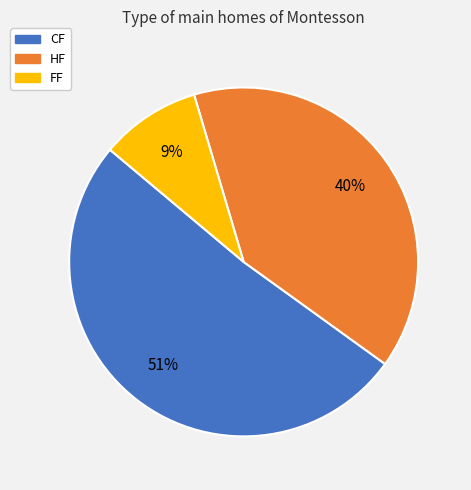

To the nearest percent, what is the difference between the largest and smallest slice percentages?

42%